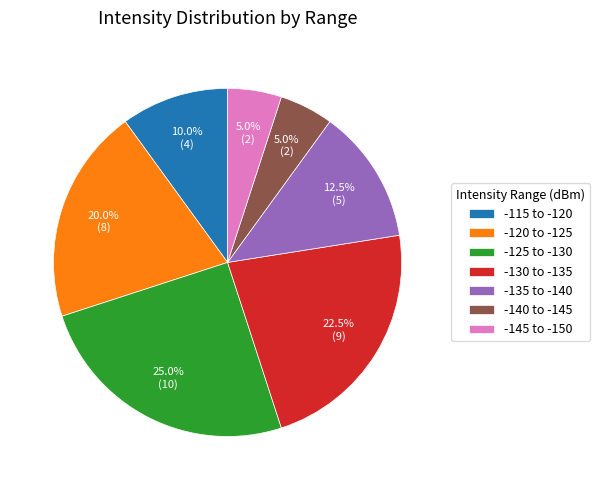

Between -140 to -145 and -135 to -140, which is larger?

-135 to -140